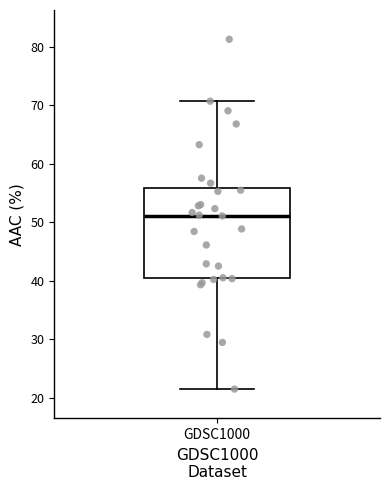

Read this box plot against the y-axis: the position of the median line, the range covered by the box, and the ends of both whiskers. The values are not printed on the chart, so give them approximately, as read against the axis.

median 51, box 40 to 56, whiskers 22 to 71